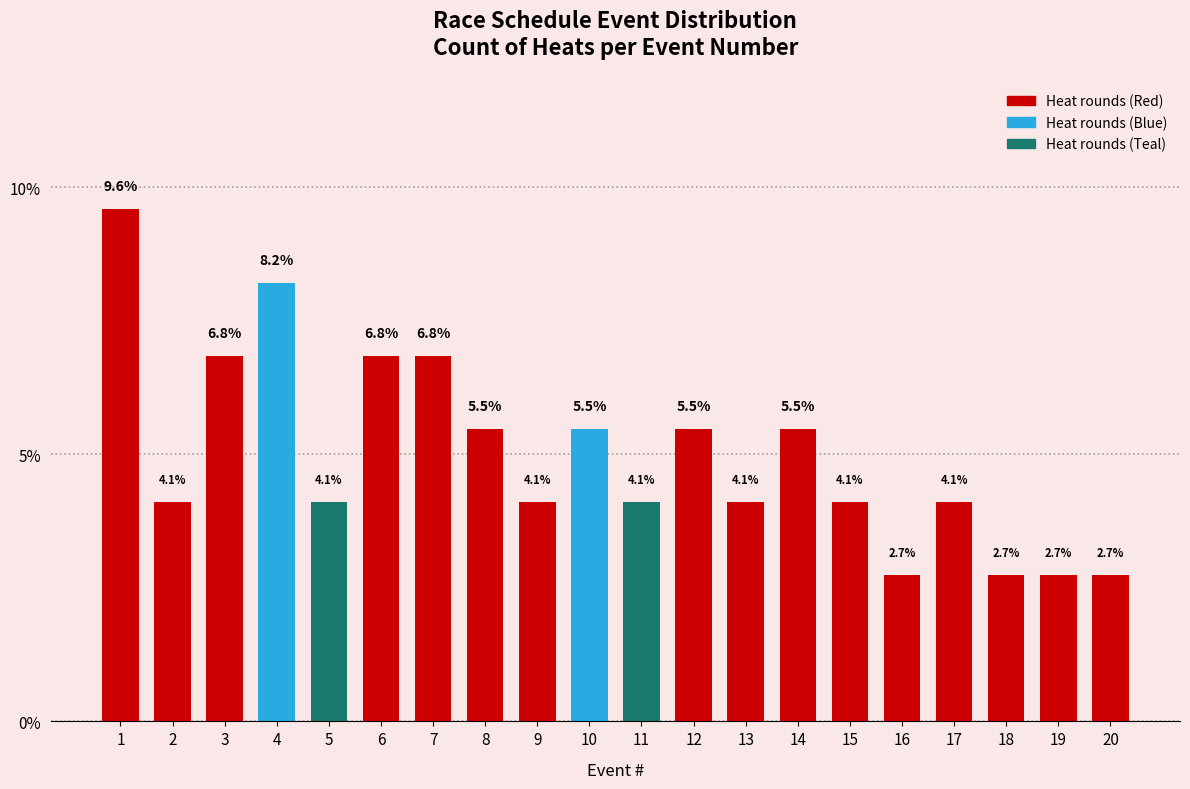

Reading left to right, what are all the values shown in this chart?

9.6	4.1	6.8	8.2	4.1	6.8	6.8	5.5	4.1	5.5	4.1	5.5	4.1	5.5	4.1	2.7	4.1	2.7	2.7	2.7